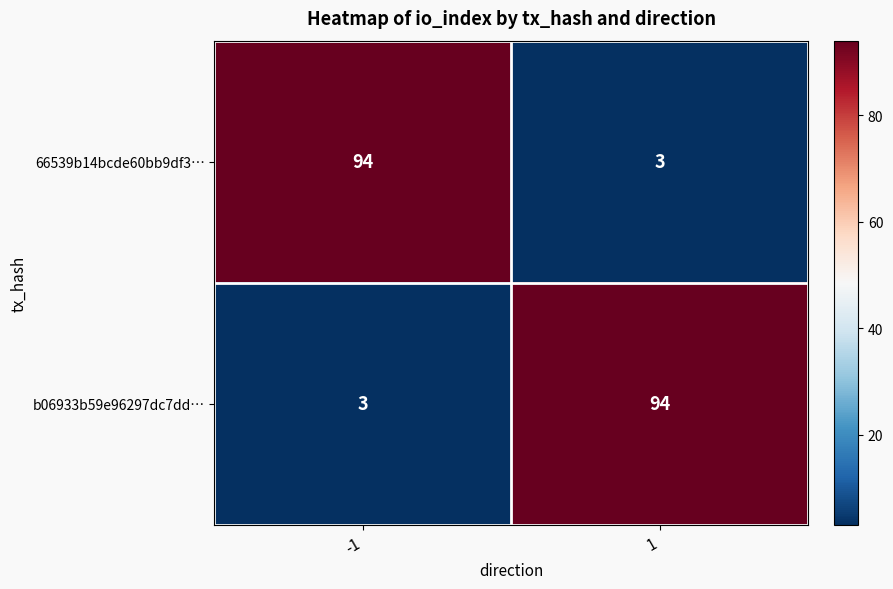

Reading left to right, extract all data points from this chart.

66539b14bcde60bb9df3…: 94	3
b06933b59e96297dc7dd…: 3	94